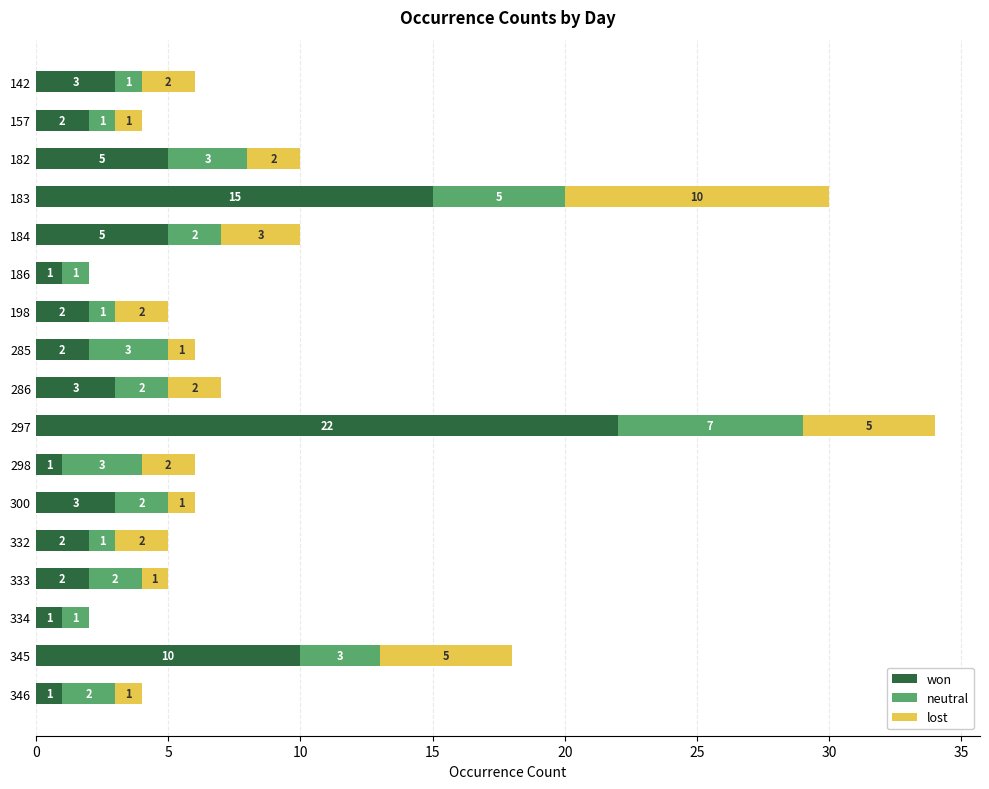

The won series shows 1 at 286. True or false?

False